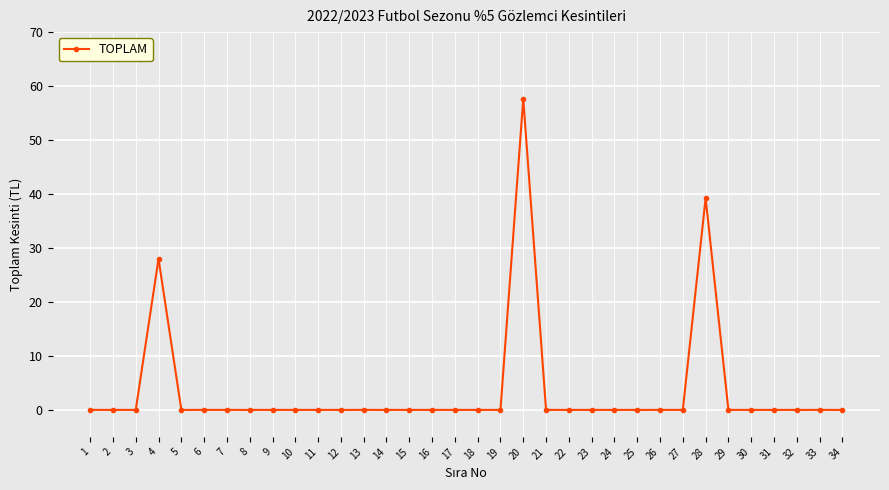

True or false: there are more than 2 points higher than both neighbors.

True